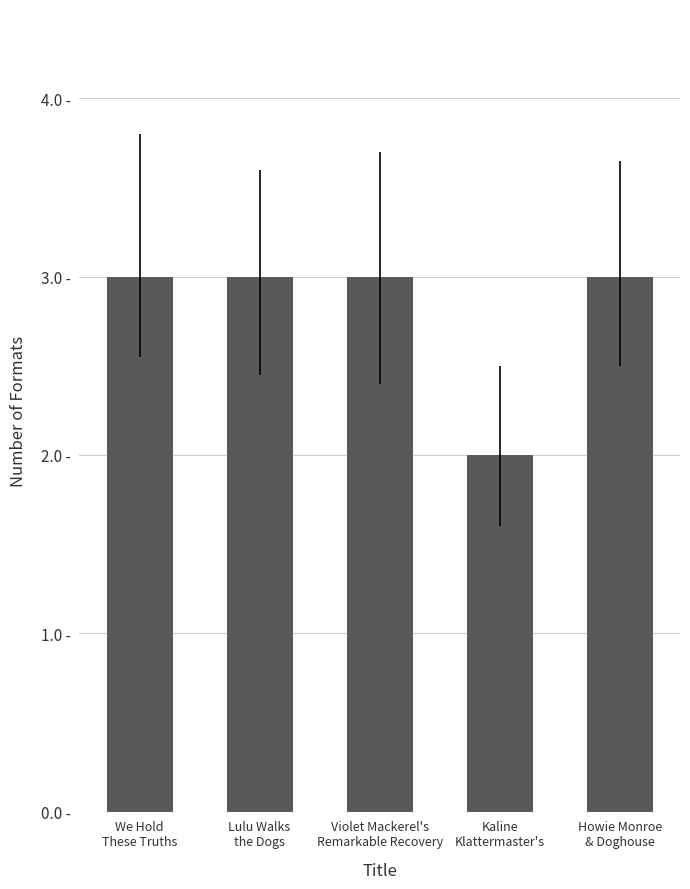

Reading left to right, list all the values displayed in this chart.

We Hold
These Truths=3	Lulu Walks
the Dogs=3	Violet Mackerel's
Remarkable Recovery=3	Kaline
Klattermaster's=2	Howie Monroe
& Doghouse=3